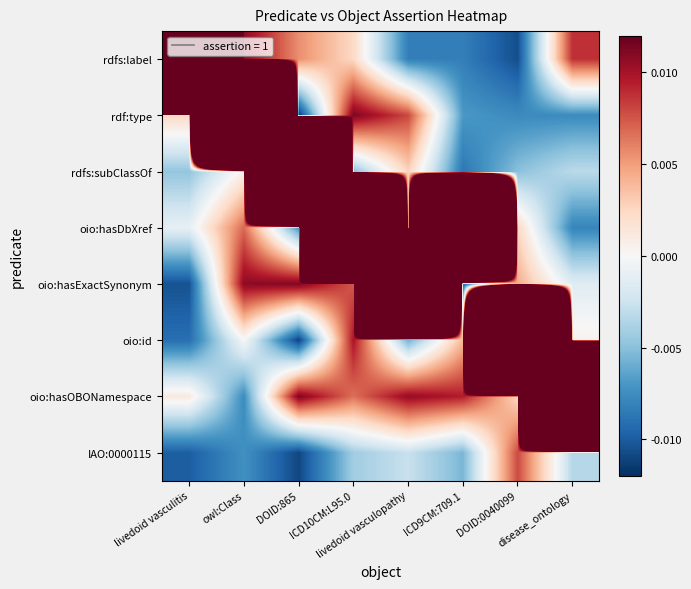

Reading right to left, what are all the values shown in this chart?

rdfs:label: disease_ontology=0.0	DOID:0040099=-0.0	ICD9CM:709.1=-0.0	livedoid vasculopathy=-0.0	ICD10CM:L95.0=0.0	DOID:865=0.0	owl:Class=0.0	livedoid vasculitis=1.0
rdf:type: disease_ontology=-0.0	DOID:0040099=-0.0	ICD9CM:709.1=-0.0	livedoid vasculopathy=0.0	ICD10CM:L95.0=0.0	DOID:865=-0.0	owl:Class=1.0	livedoid vasculitis=0.0
rdfs:subClassOf: disease_ontology=-0.0	DOID:0040099=-0.0	ICD9CM:709.1=-0.0	livedoid vasculopathy=0.0	ICD10CM:L95.0=-0.0	DOID:865=1.0	owl:Class=0.0	livedoid vasculitis=-0.0
oio:hasDbXref: disease_ontology=-0.0	DOID:0040099=0.0	ICD9CM:709.1=1.0	livedoid vasculopathy=0.0	ICD10CM:L95.0=1.0	DOID:865=-0.0	owl:Class=0.0	livedoid vasculitis=-0.0
oio:hasExactSynonym: disease_ontology=-0.0	DOID:0040099=0.0	ICD9CM:709.1=-0.0	livedoid vasculopathy=1.0	ICD10CM:L95.0=0.0	DOID:865=0.0	owl:Class=0.0	livedoid vasculitis=-0.0
oio:id: disease_ontology=0.0	DOID:0040099=1.0	ICD9CM:709.1=0.0	livedoid vasculopathy=-0.0	ICD10CM:L95.0=0.0	DOID:865=-0.0	owl:Class=-0.0	livedoid vasculitis=-0.0
oio:hasOBONamespace: disease_ontology=1.0	DOID:0040099=0.0	ICD9CM:709.1=0.0	livedoid vasculopathy=0.0	ICD10CM:L95.0=0.0	DOID:865=0.0	owl:Class=-0.0	livedoid vasculitis=0.0
IAO:0000115: disease_ontology=-0.0	DOID:0040099=0.0	ICD9CM:709.1=-0.0	livedoid vasculopathy=-0.0	ICD10CM:L95.0=-0.0	DOID:865=-0.0	owl:Class=-0.0	livedoid vasculitis=-0.0